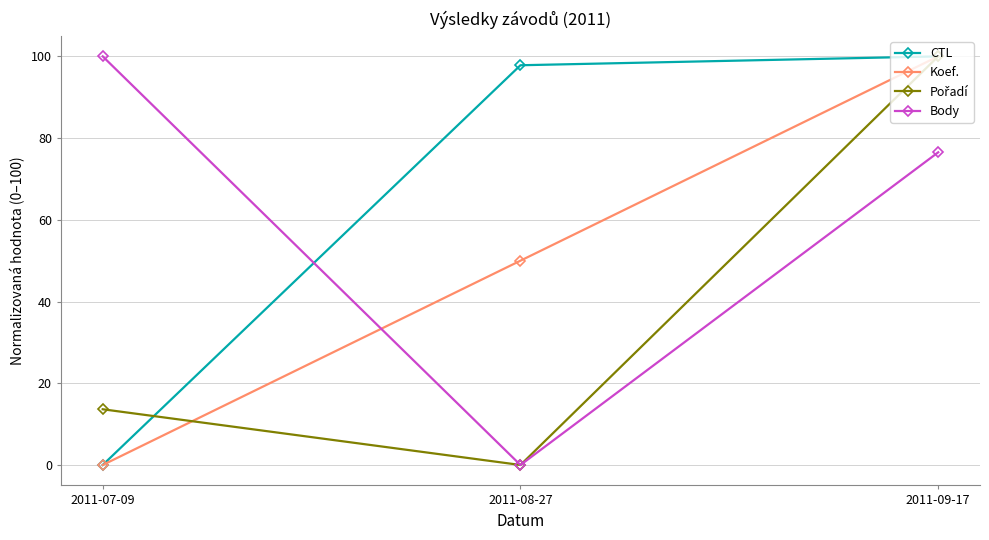

What is the difference between the highest and lowest values at 2011-08-27?

97.8